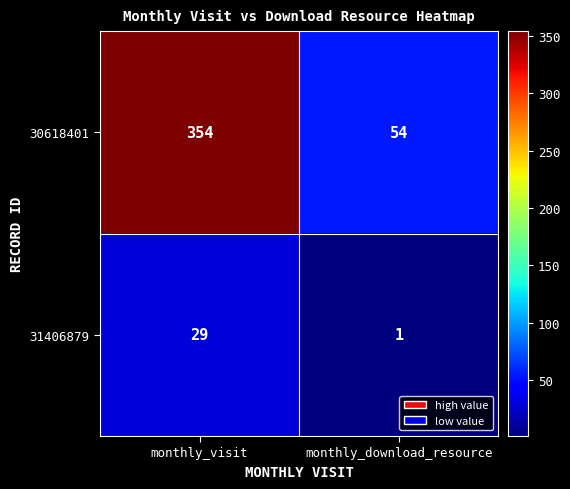

Which category has the lowest value across all series?

monthly_download_resource